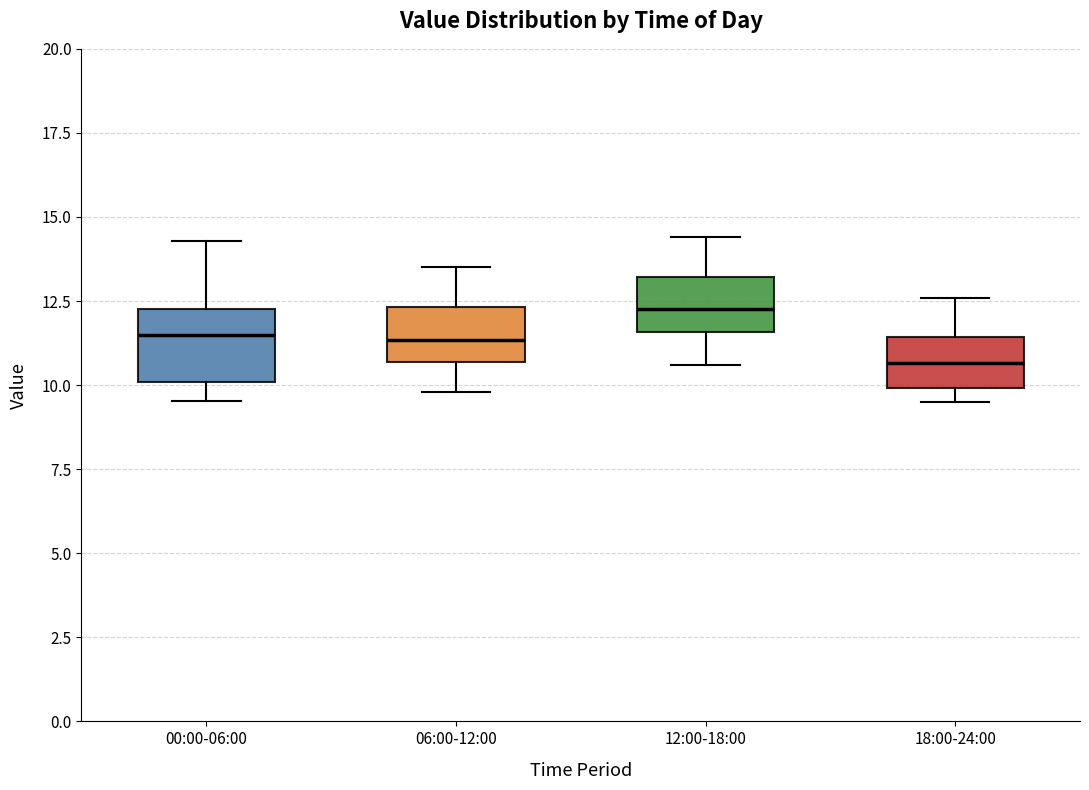

Which box has the highest median line?

12:00-18:00